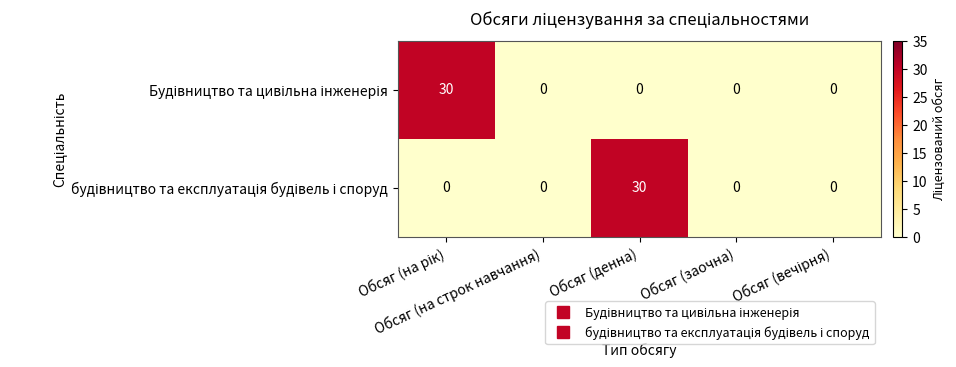

How many categories are shown in the chart?

5